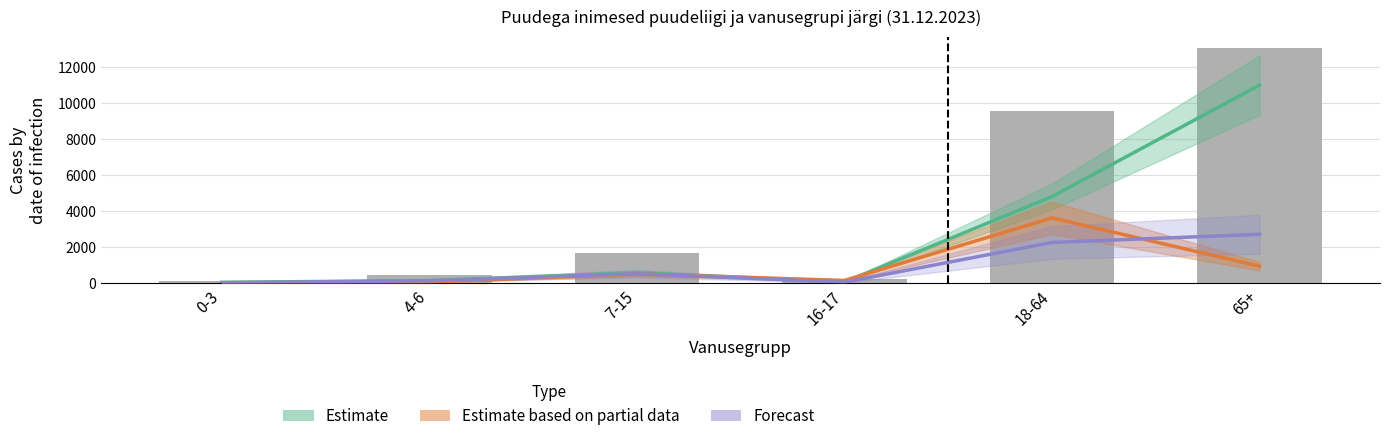

What is the maximum value shown in the chart?

13053